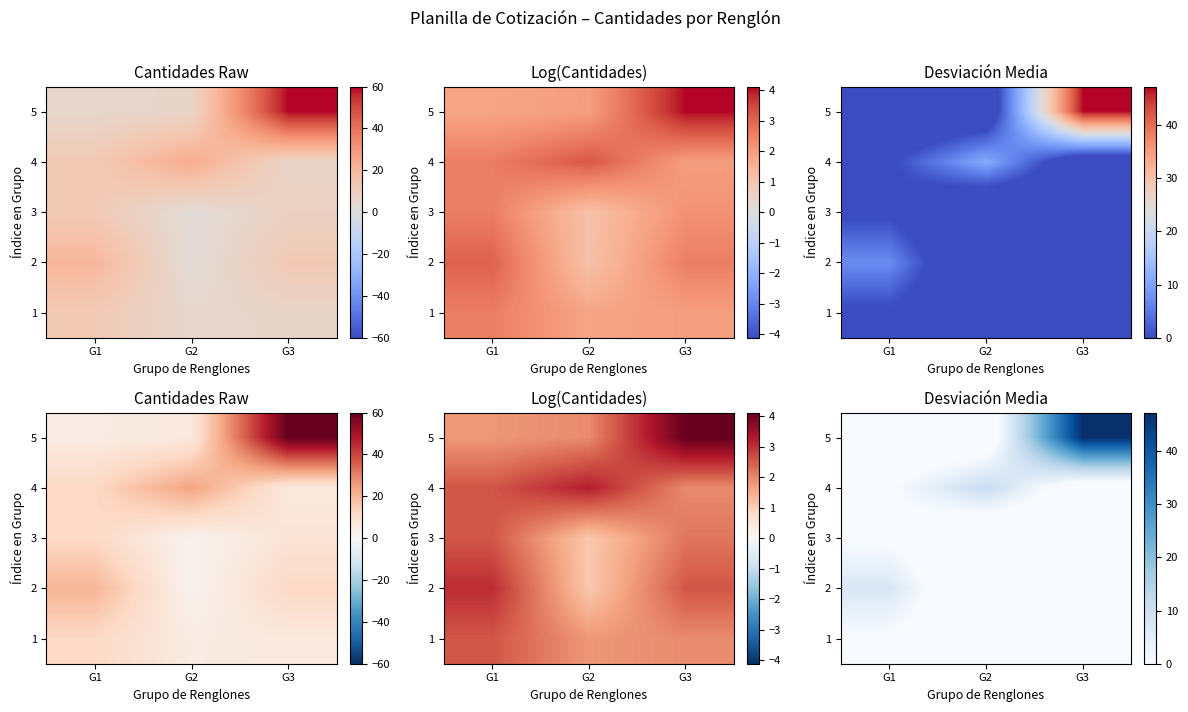

What is the average value of the 5 series?

10.9